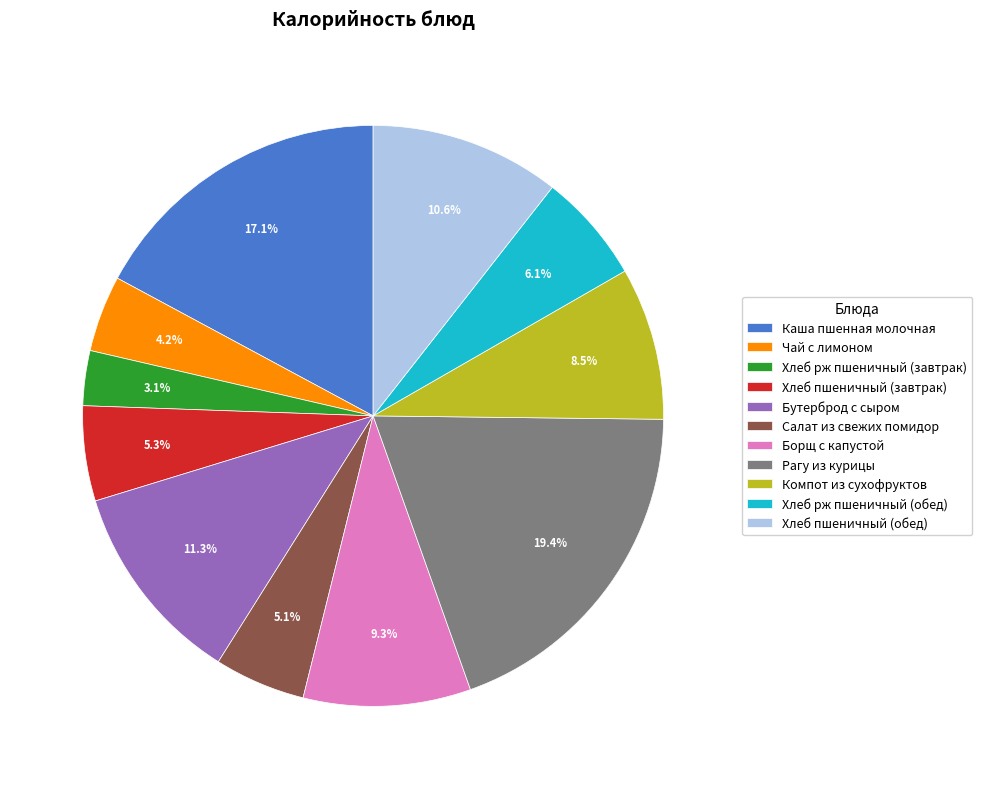

What percentage is the Хлеб пшеничный (обед) slice, to the nearest percent?

11%